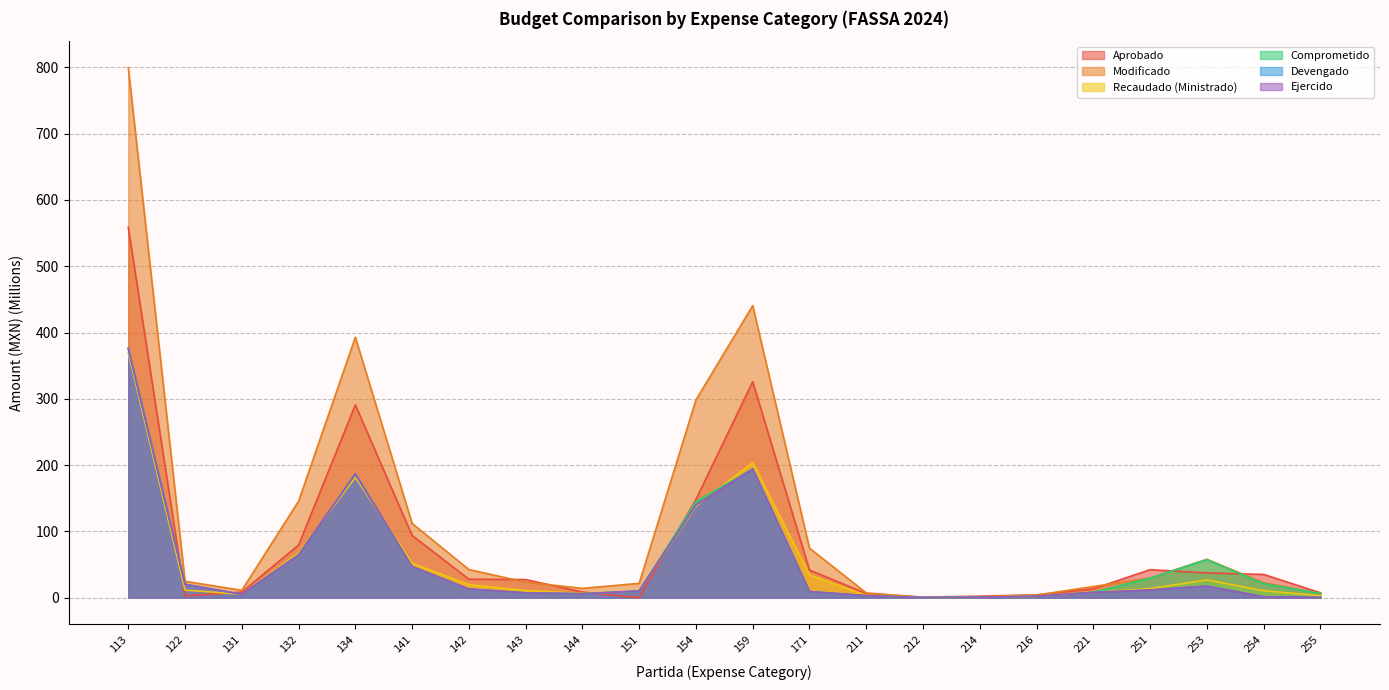

What is the sum of all Ejercido values?

1123.3